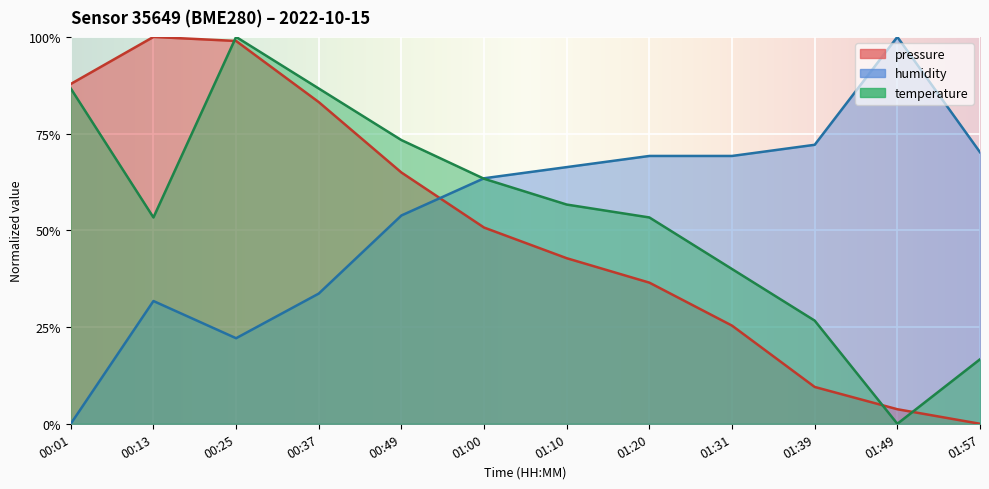

What is the approximate value of temperature at 01:00?

0.6